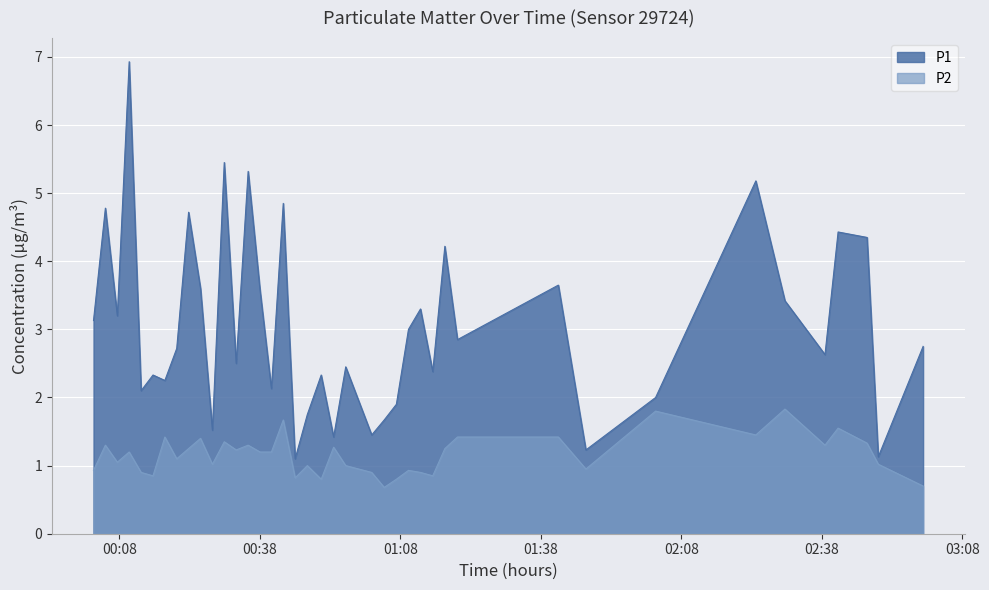

What is the maximum value shown in the chart?

6.9